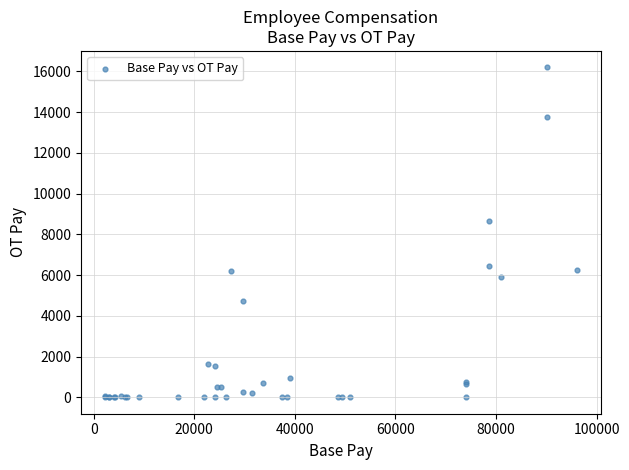

What Y value in the scatter plot is closest to 8098?

8657.2